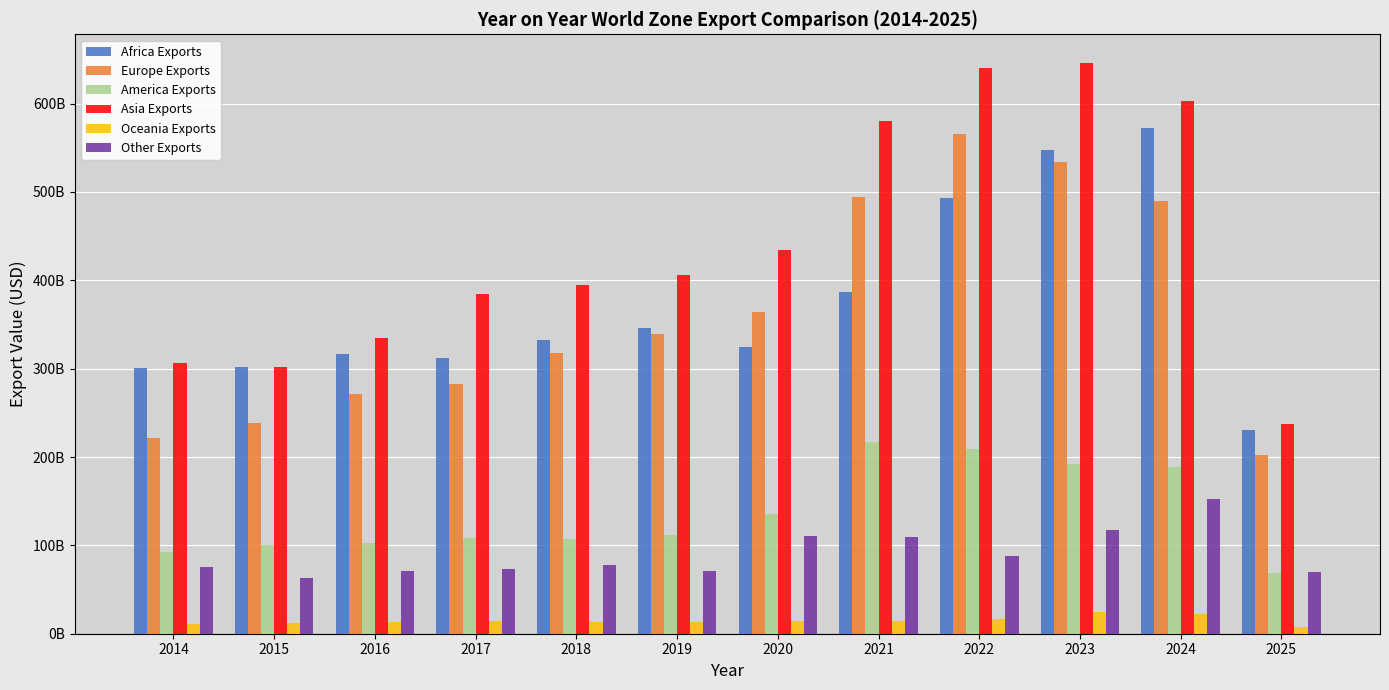

Which series has the largest total across all categories?

Asia Exports